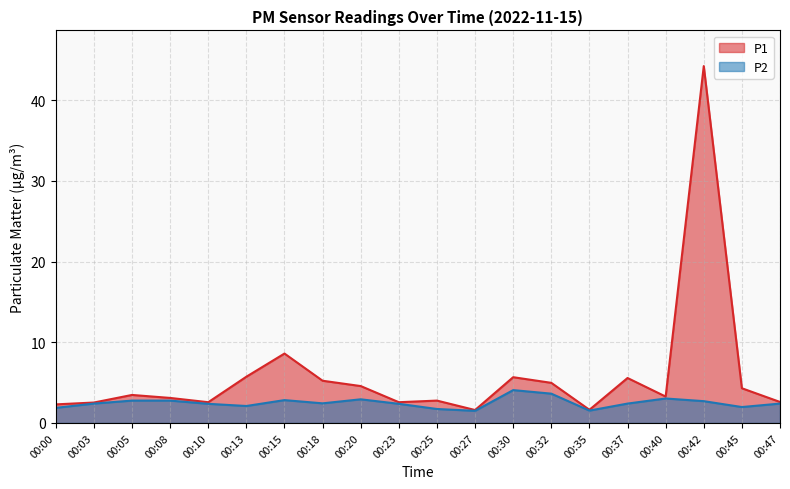

True or false: P2 and P1 intersect in this chart.

False